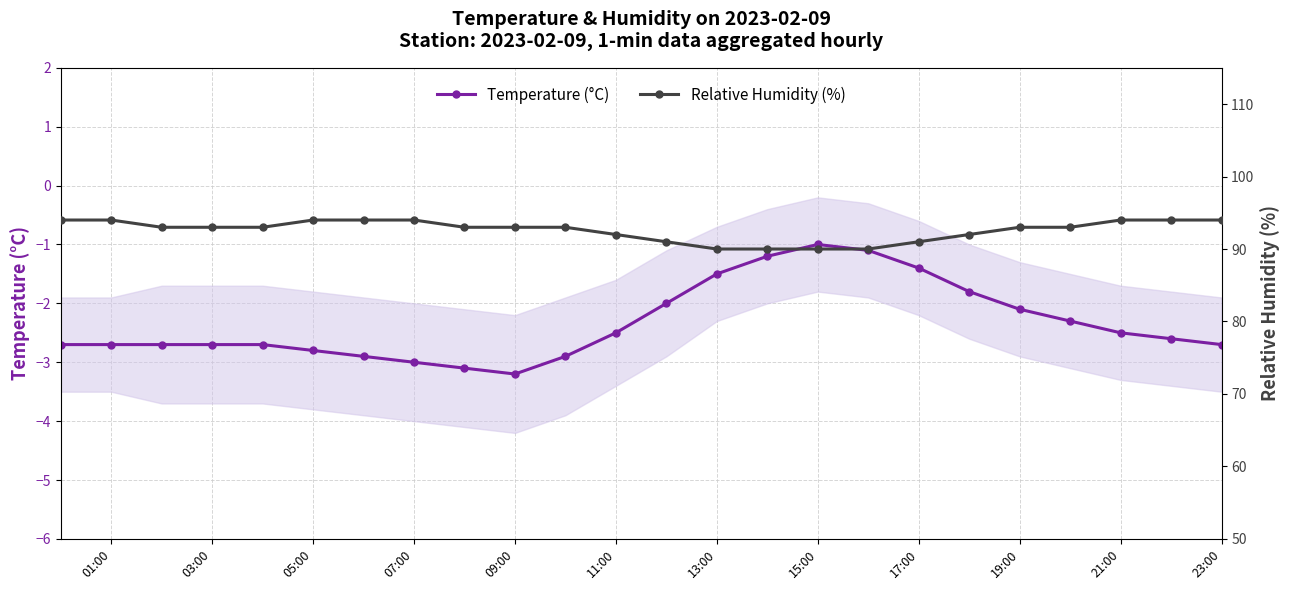

What are all the series names shown in the legend?

Temperature (°C), Relative Humidity (%)